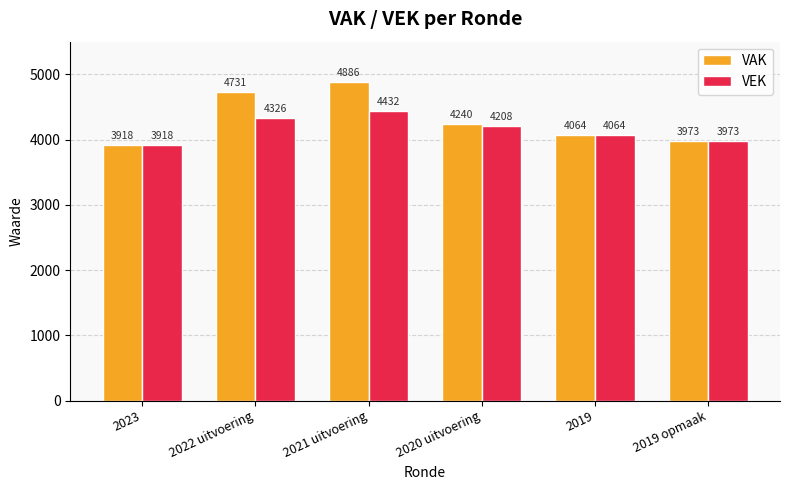

True or false: VEK has a value of 4326 at 2022 uitvoering.

True